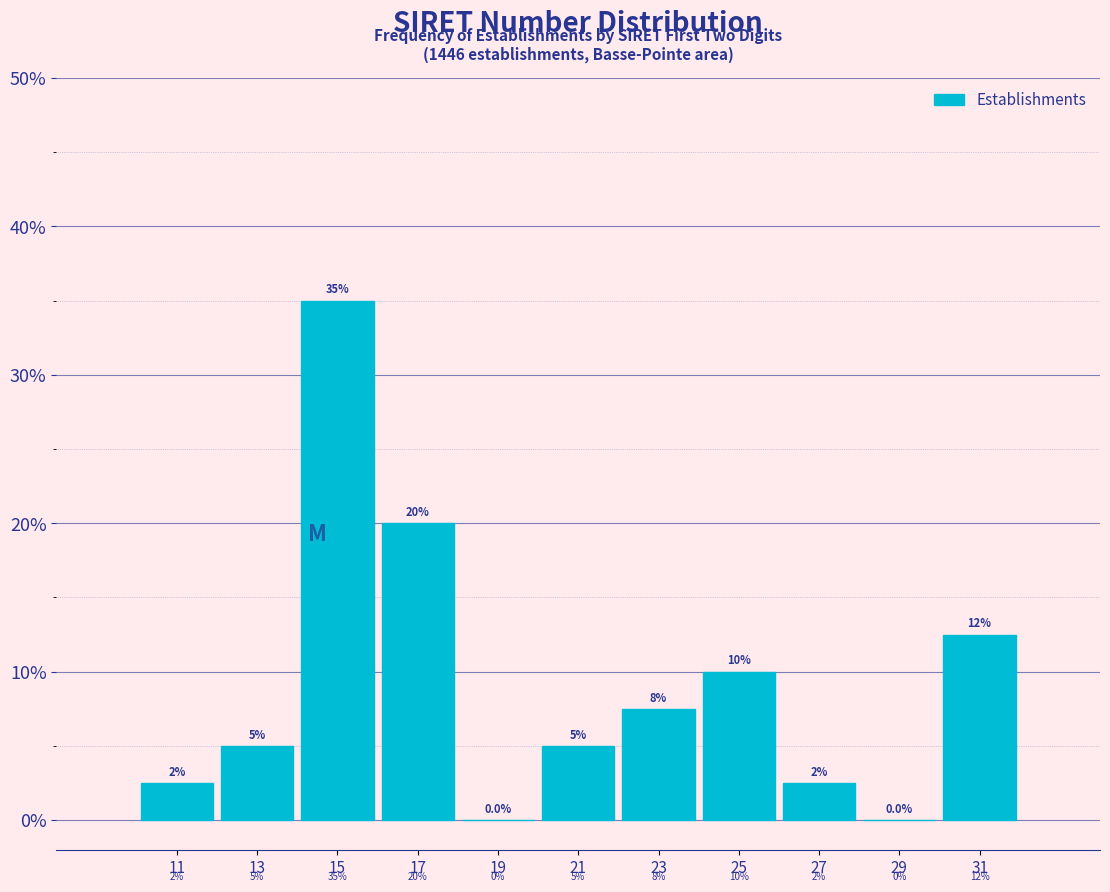

Reading left to right, transcribe all the data shown in this chart.

11=2.5	13=5.0	15=35.0	17=20.0	19=0.0	21=5.0	23=7.5	25=10.0	27=2.5	29=0.0	31=12.5